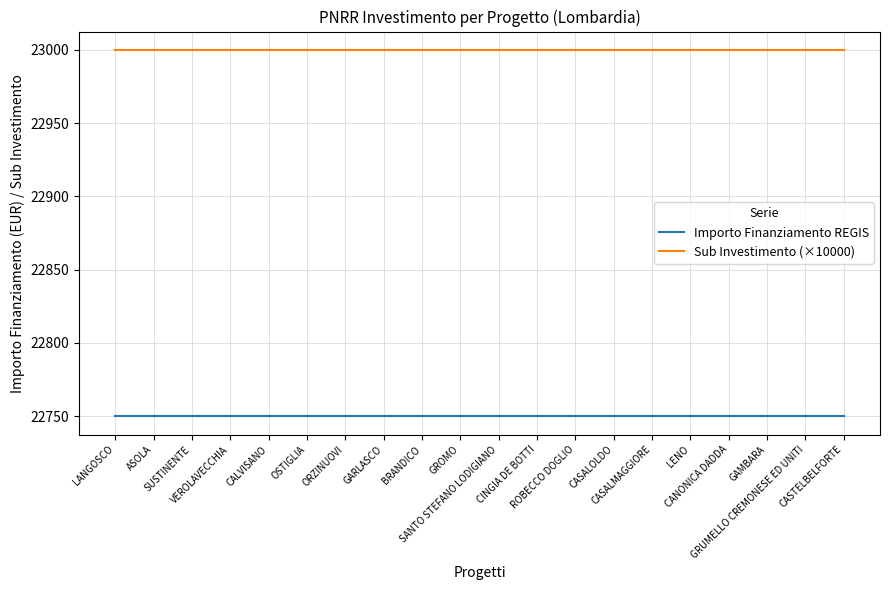

The value of Sub Investimento (×10000) at BRANDICO is 36048. True or false?

False